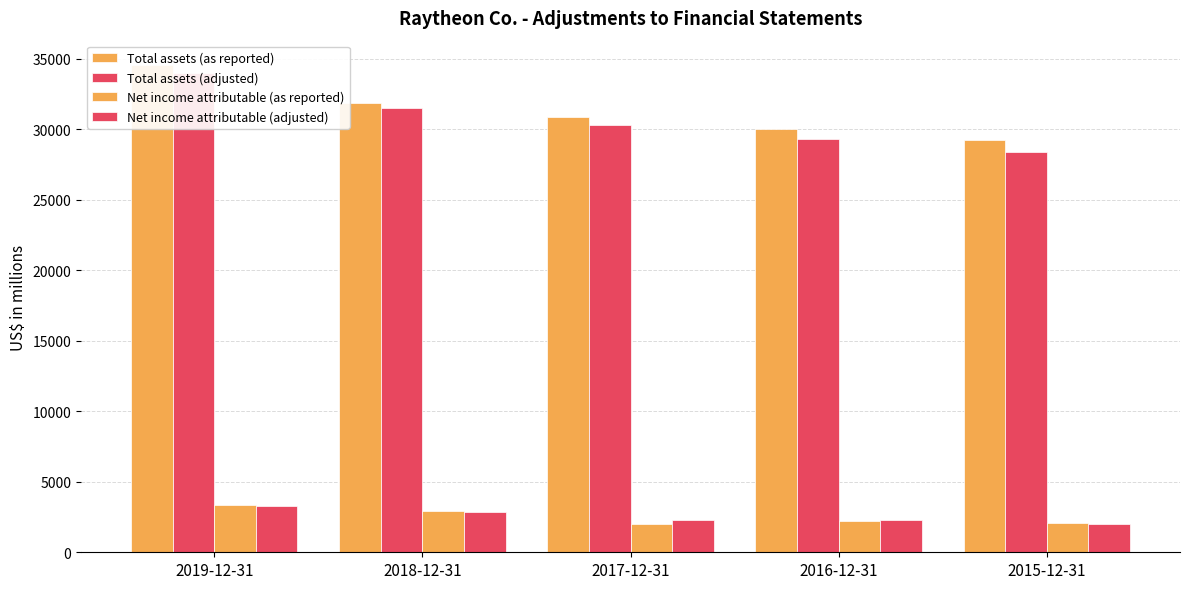

How many bars are there in total?

20